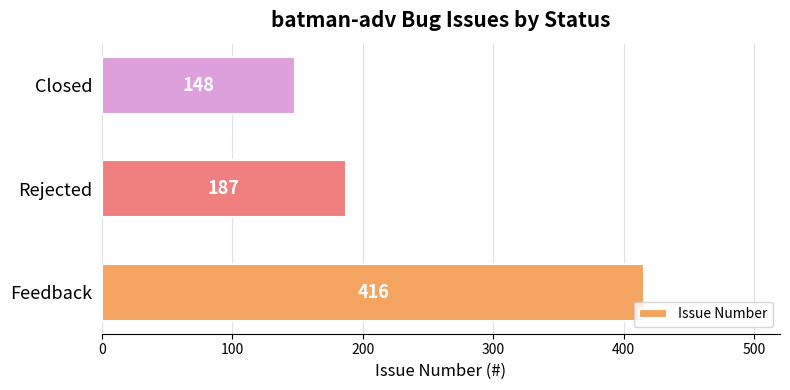

Which category has the lowest value across all series?

Closed